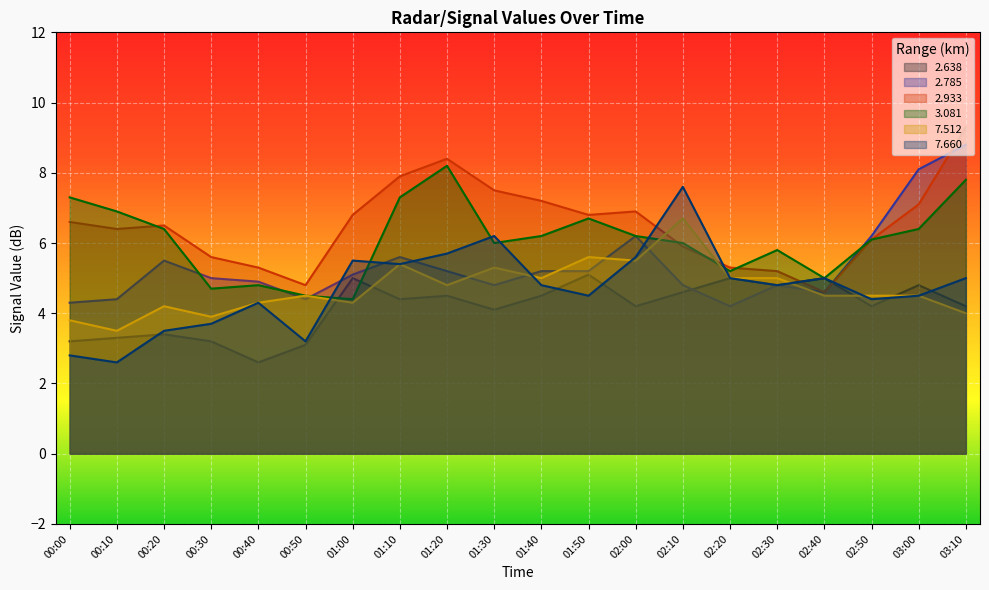

At 02:30, list the series in order from largest to smallest.

3.081, 2.933, 7.512, 2.638, 2.785, 7.660